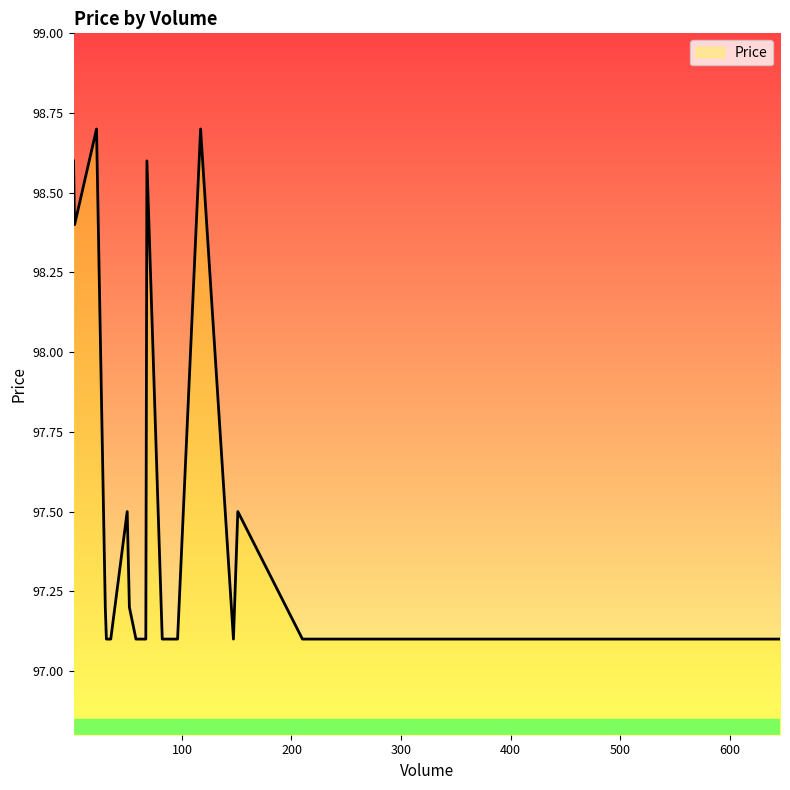

The value at 210 is 97.1. True or false?

True